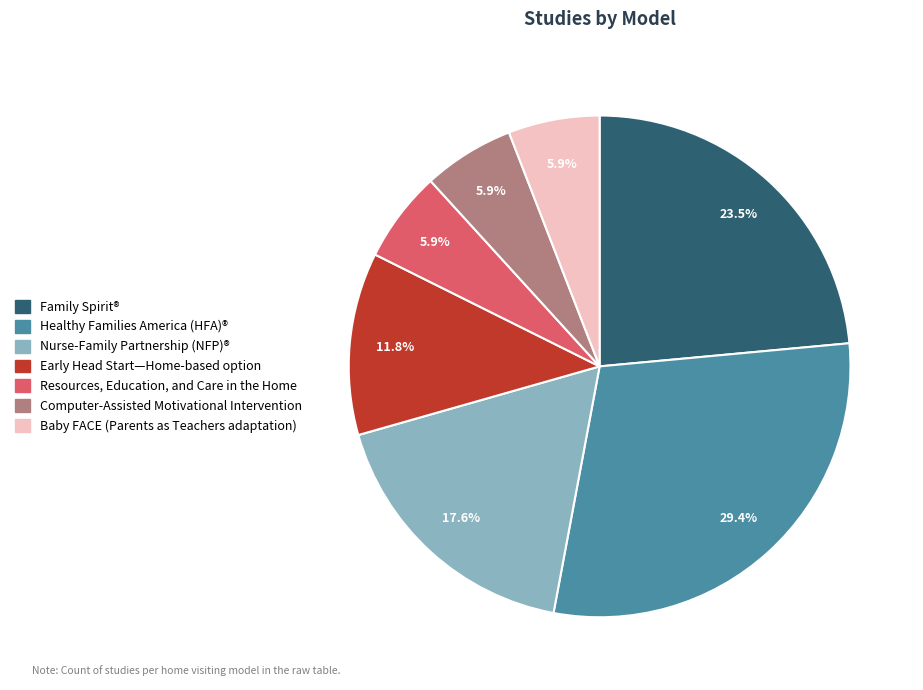

Is there a majority slice in this chart?

No